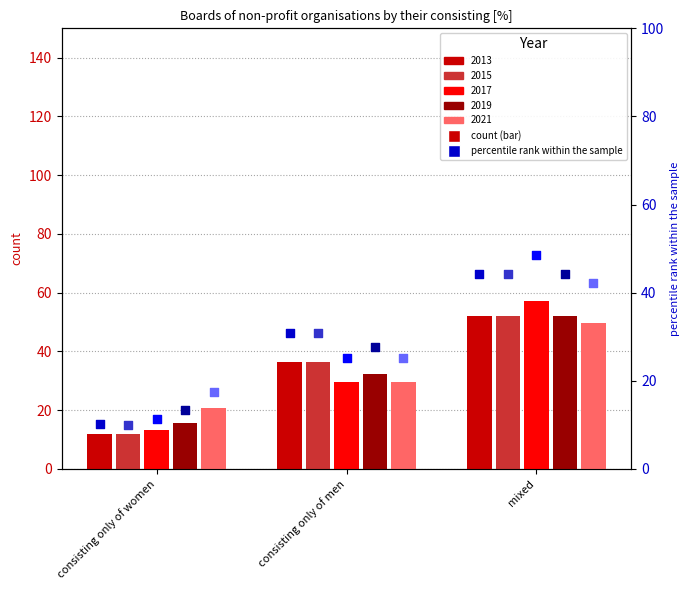

At how many categories does at least one series exceed 38?

1